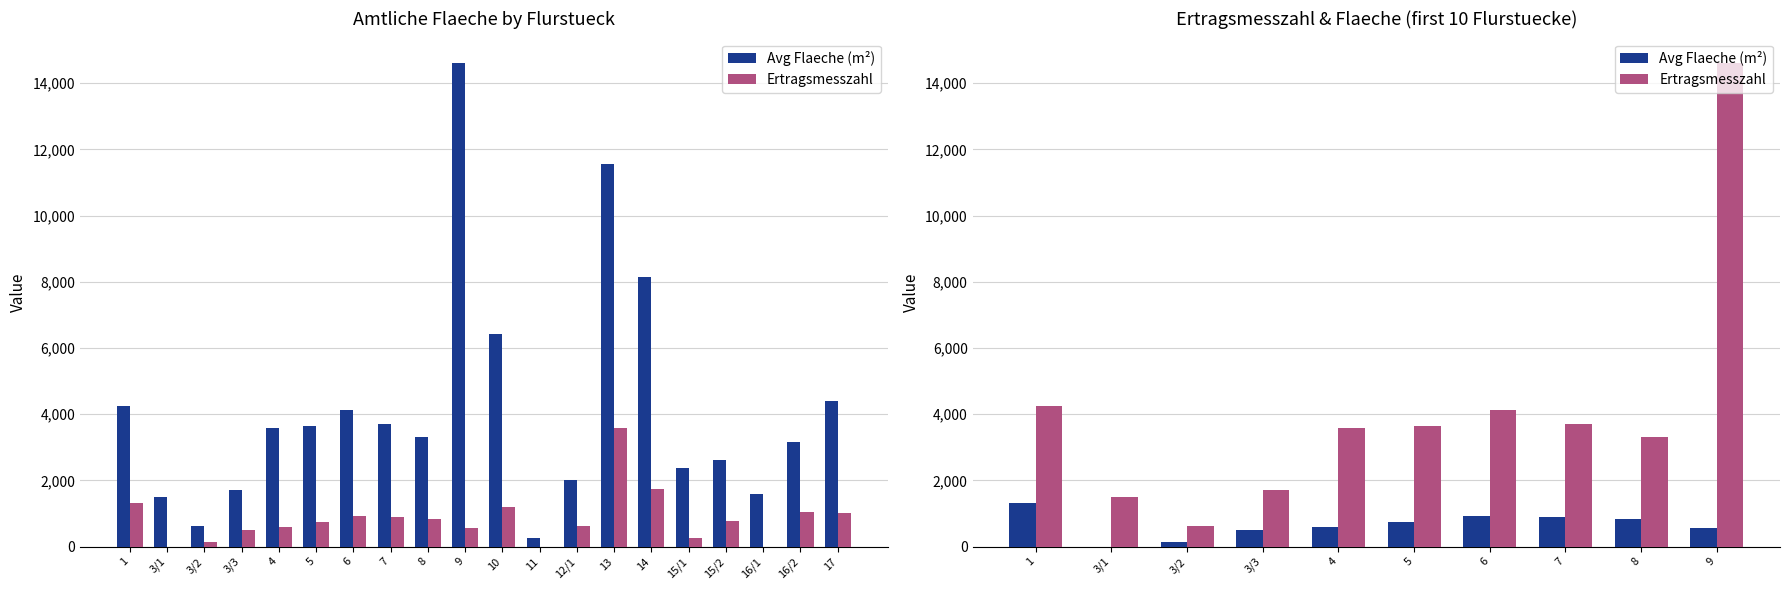

True or false: Ertragsmesszahl has a value of 1490 at 3/1.

True